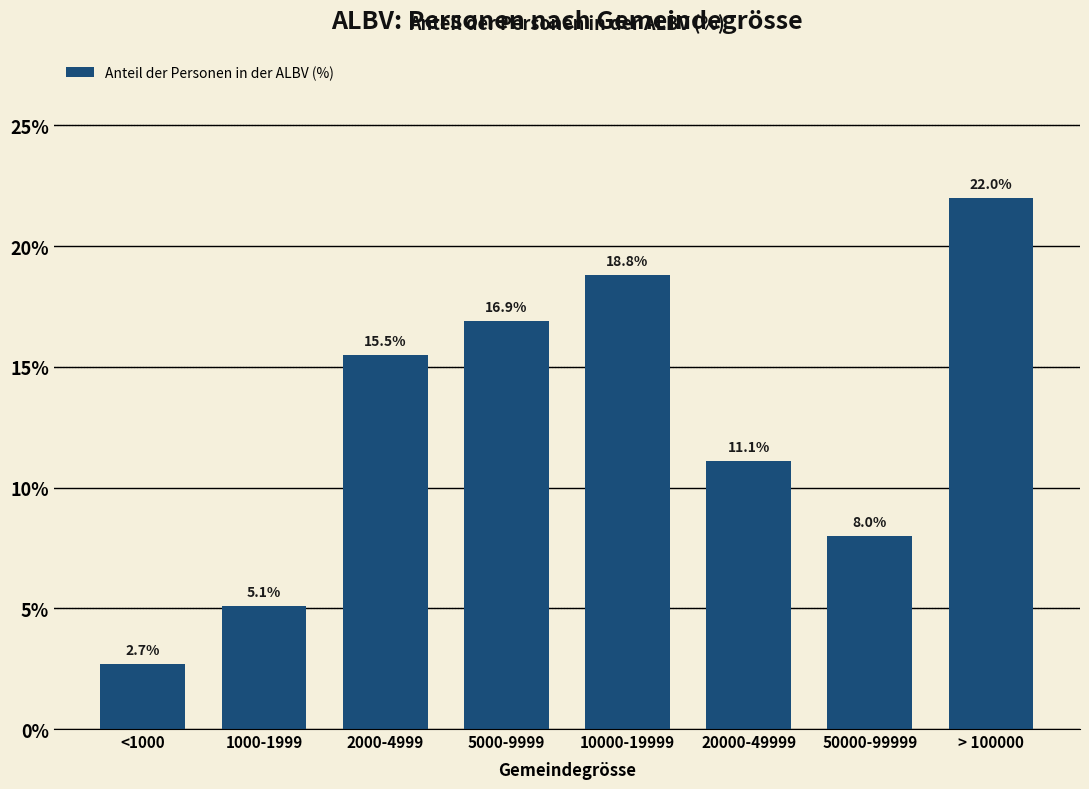

Reading left to right, what are all the values shown in this chart?

2.7	5.1	15.5	16.9	18.8	11.1	8.0	22.0